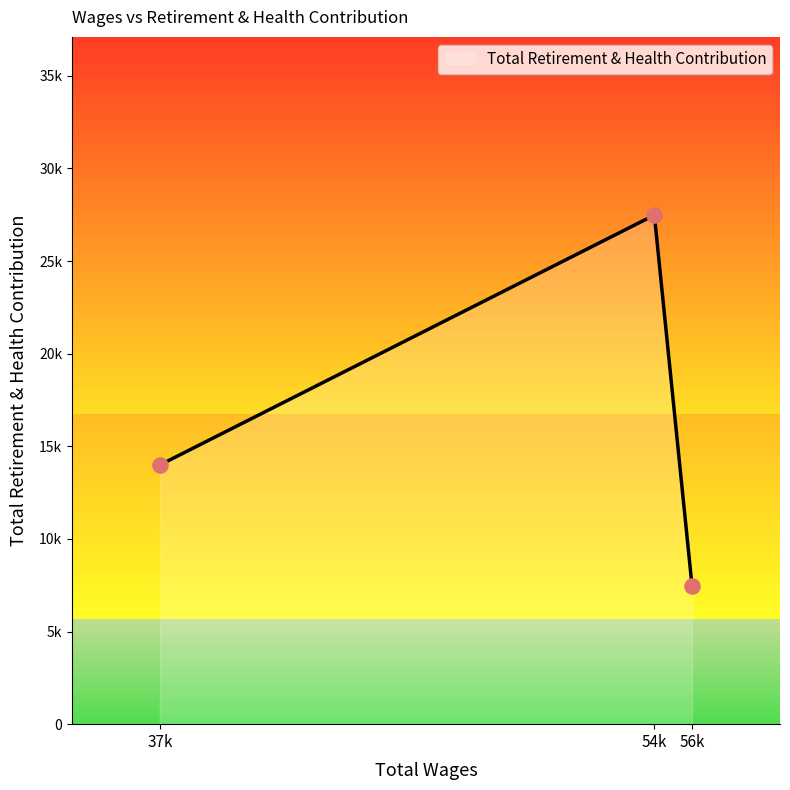

What is the change in value from 54726.0 to 37868.0?

-13487